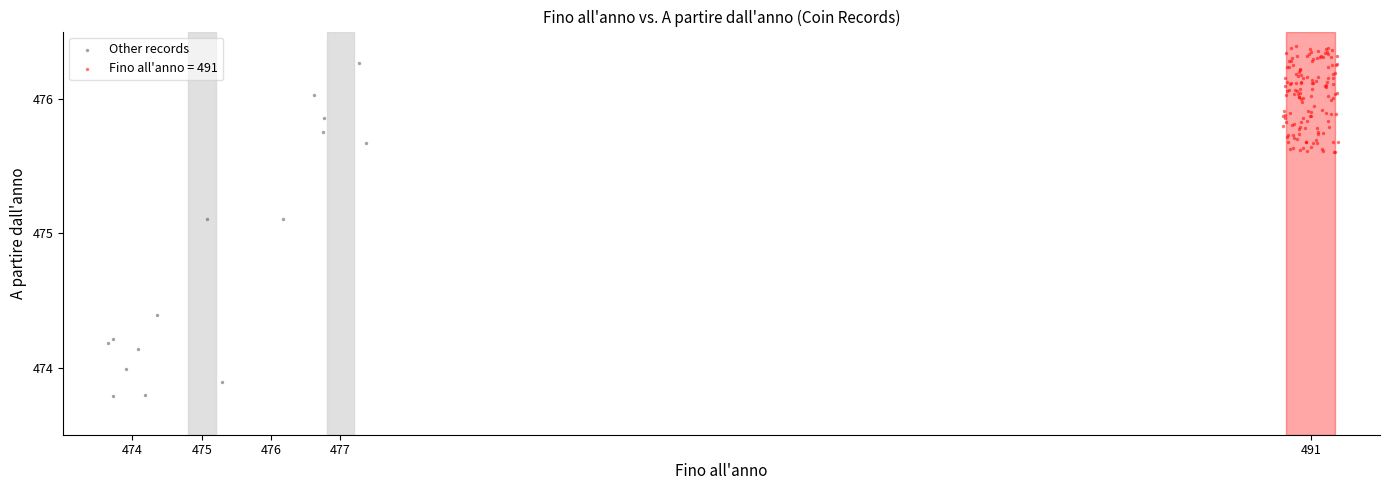

Which series contains the lowest Y value?

Other records